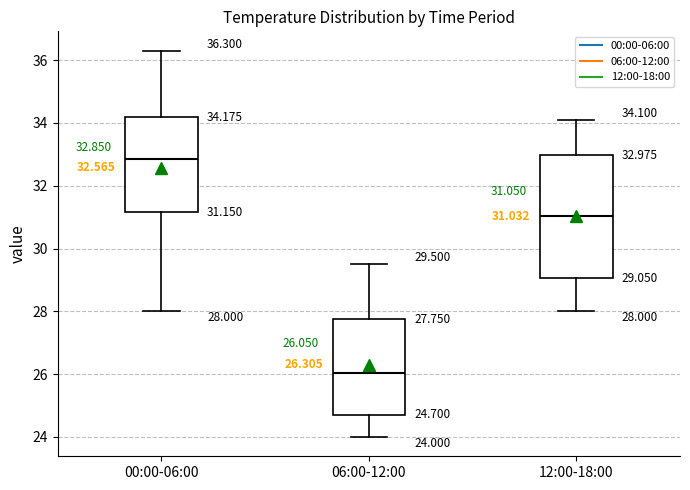

Comparing the boxes themselves (not the whiskers), which one is the tallest?

12:00-18:00